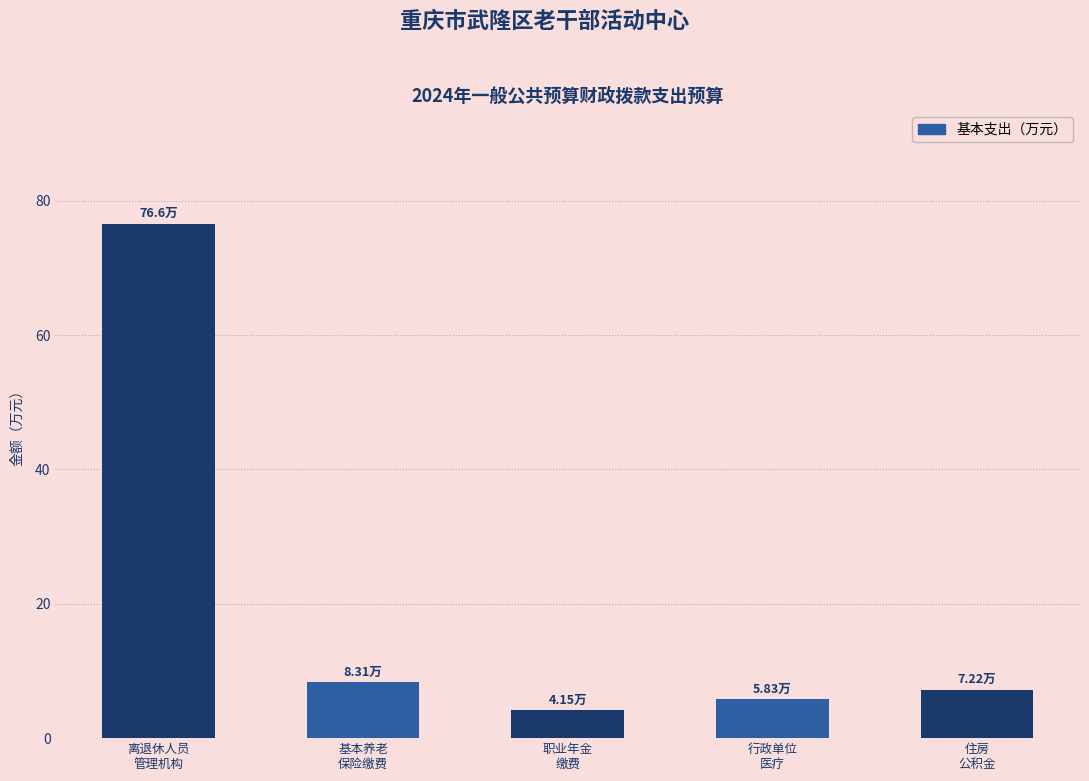

True or false: the data shows 12.3 at 基本养老
保险缴费.

False